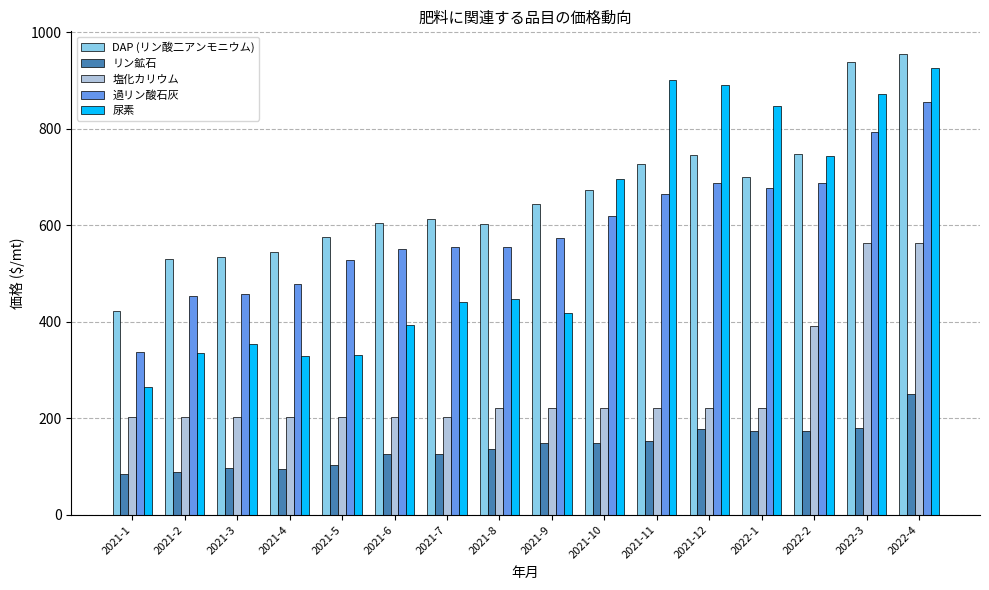

What is the difference between the リン鉱石 values at 2021-6 and 2021-8?

11.9